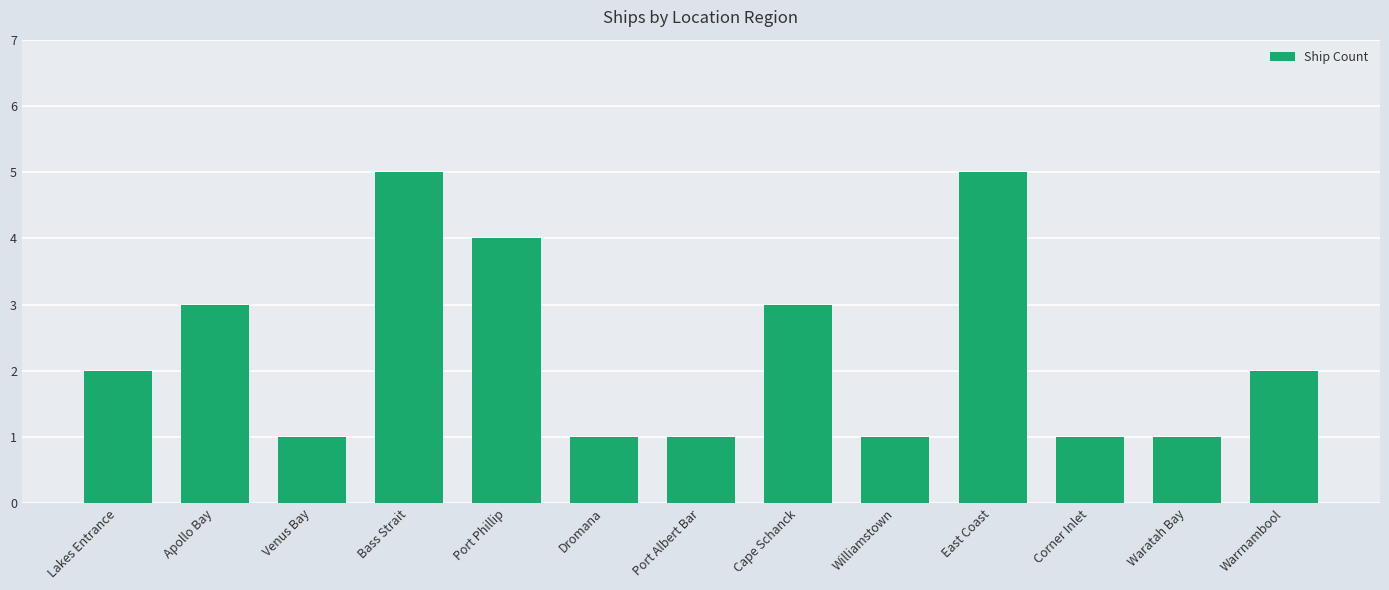

Which has a higher value, Apollo Bay or Warrnambool?

Apollo Bay